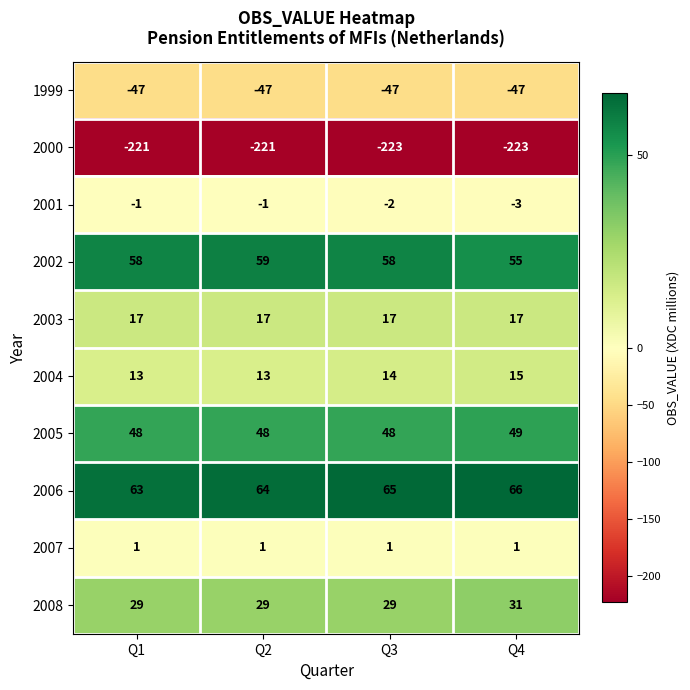

At which category is the sum across all series the highest?

Q2